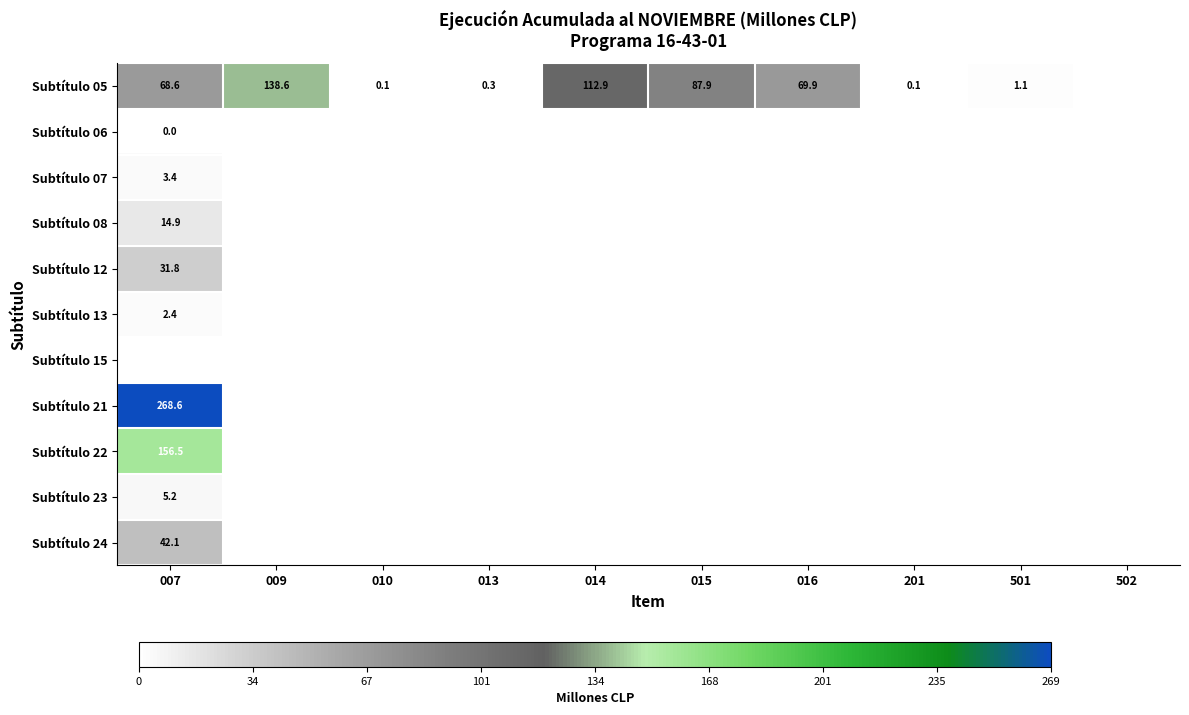

What is the difference between the Subtítulo 05 values at 009 and 501?

137.5